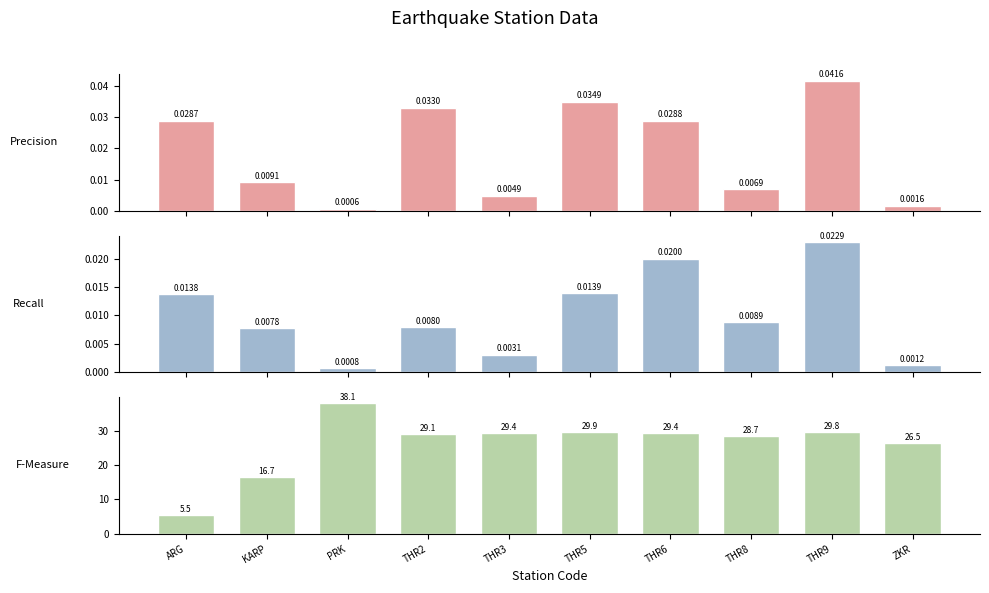

What is the label of the 9th bar from the right?

KARP